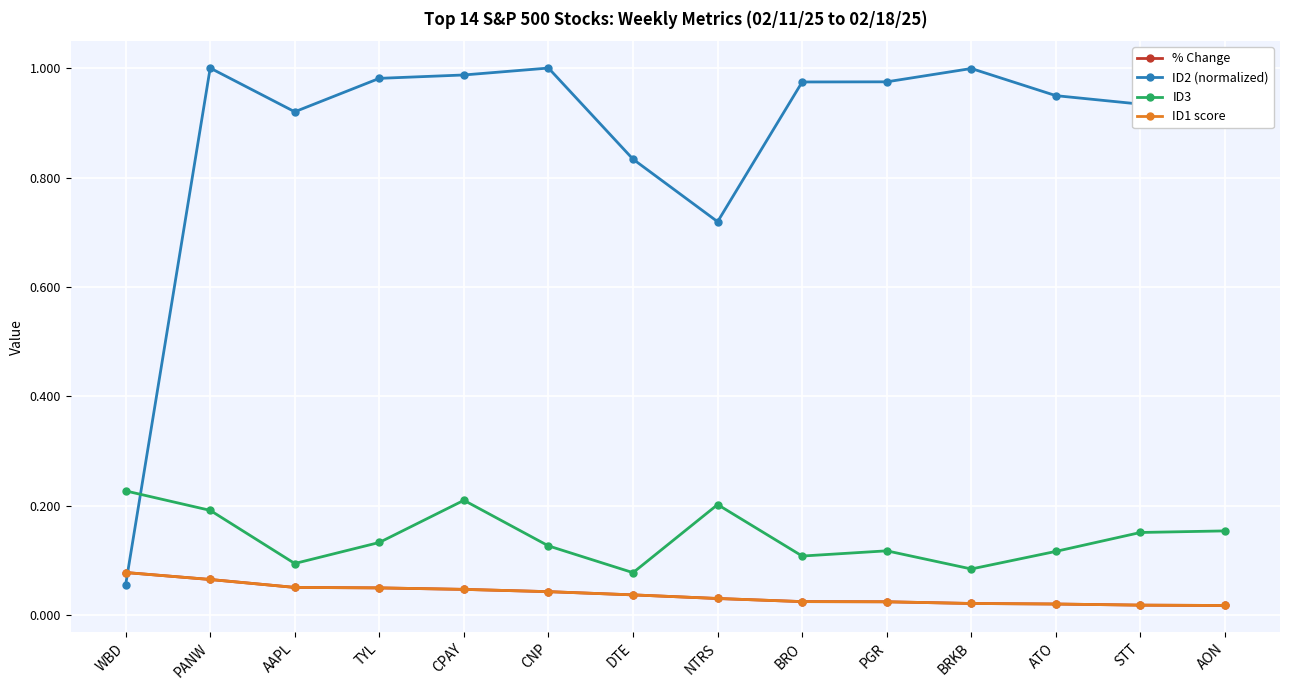

The value of ID2 (normalized) at PANW is 0.5. True or false?

False